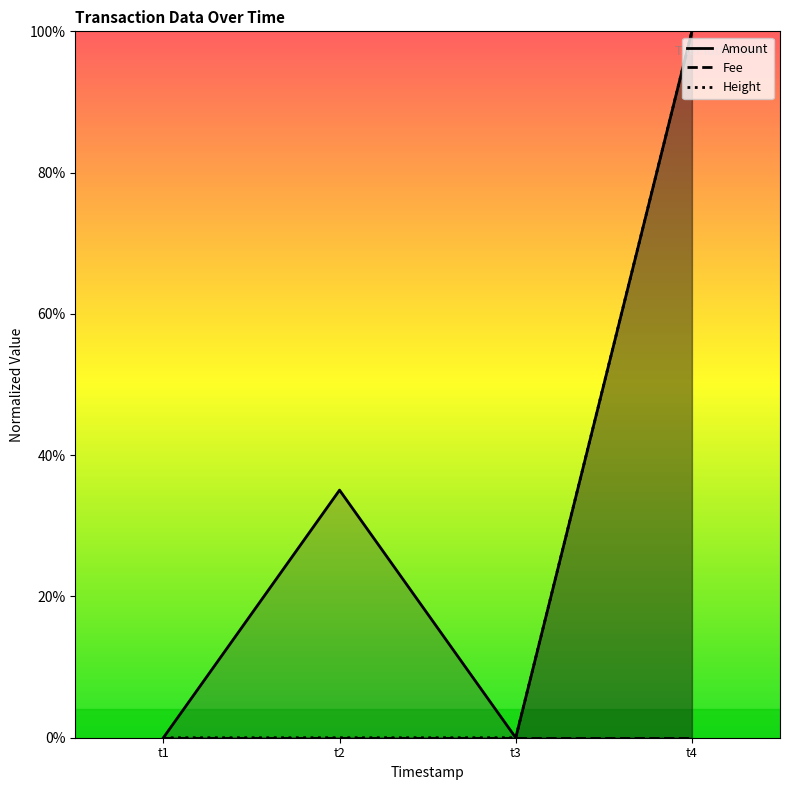

Reading left to right, list all the values displayed in this chart.

Amount: t1=0.0	t2=0.4	t3=0.0	t4=1.0
Fee: t1=0.0	t2=0.0	t3=0.0	t4=0.0
Height: t1=0.0	t2=0.0	t3=0.0	t4=1.0